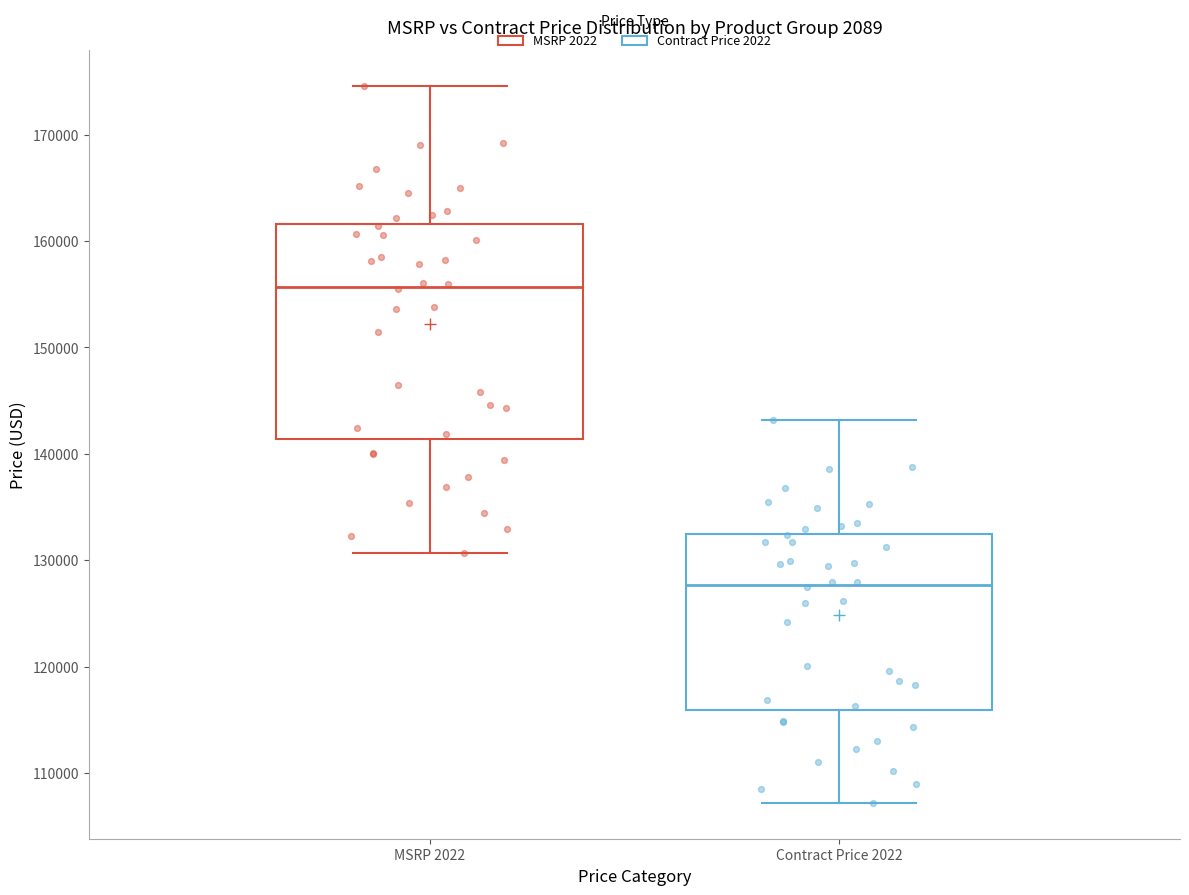

Which box's median line is the highest?

MSRP 2022